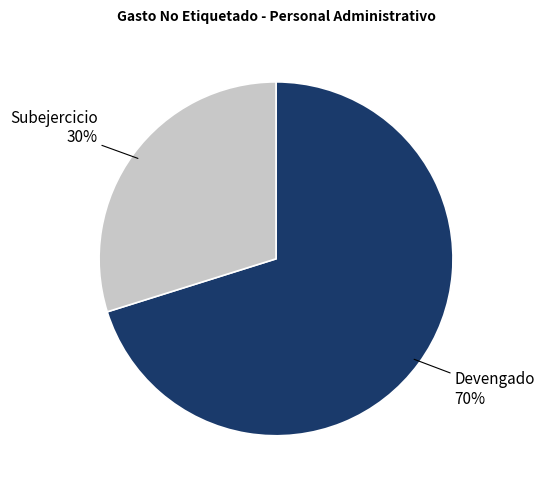

To the nearest percent, what is the average slice percentage?

50%